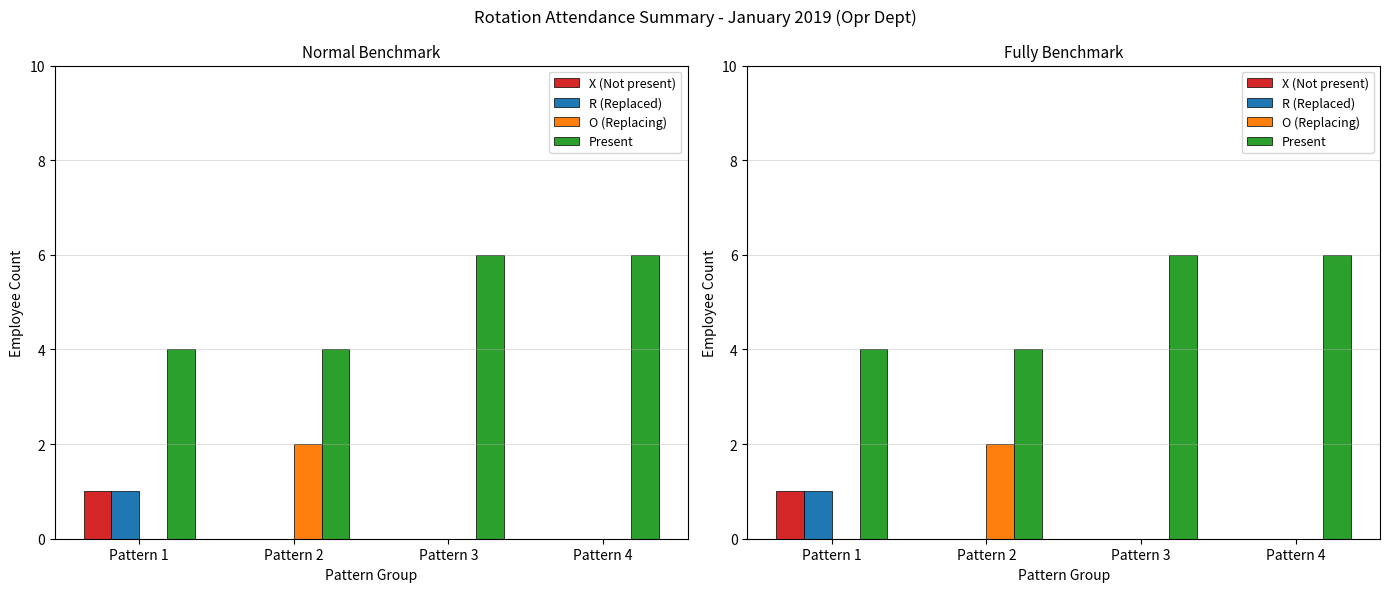

What is the difference between the maximum and minimum values in the X (Not present) series?

1